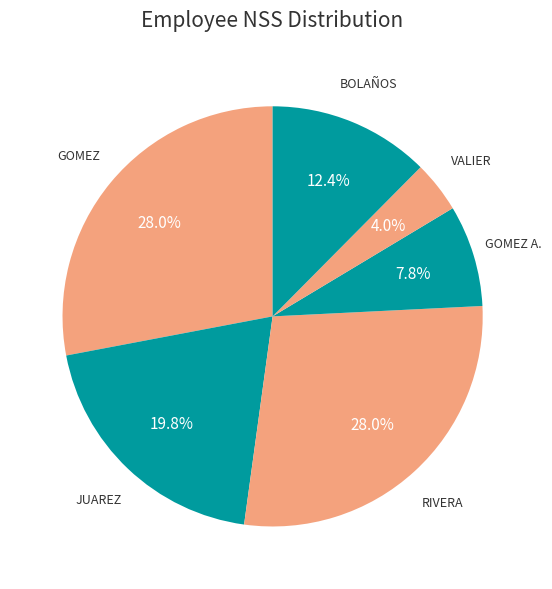

Does any single category account for the majority?

No